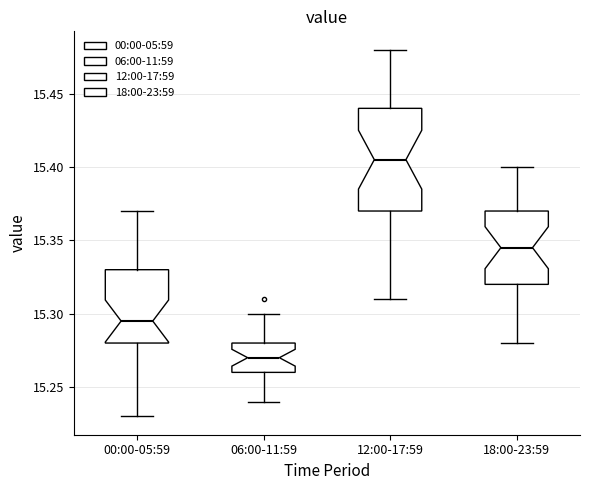

Where is the lower edge of the box for 00:00-05:59 on the y-axis? The values are not printed on the chart, so give them approximately, as read against the axis.

15.280